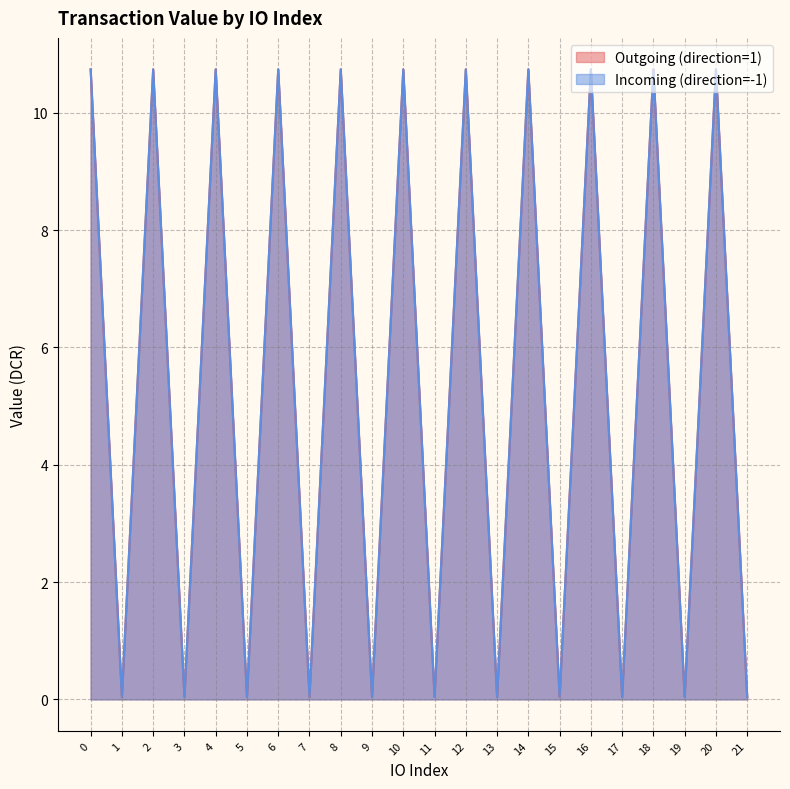

In Incoming (direction=-1), how many points are higher than both neighbors (excluding endpoints)?

10